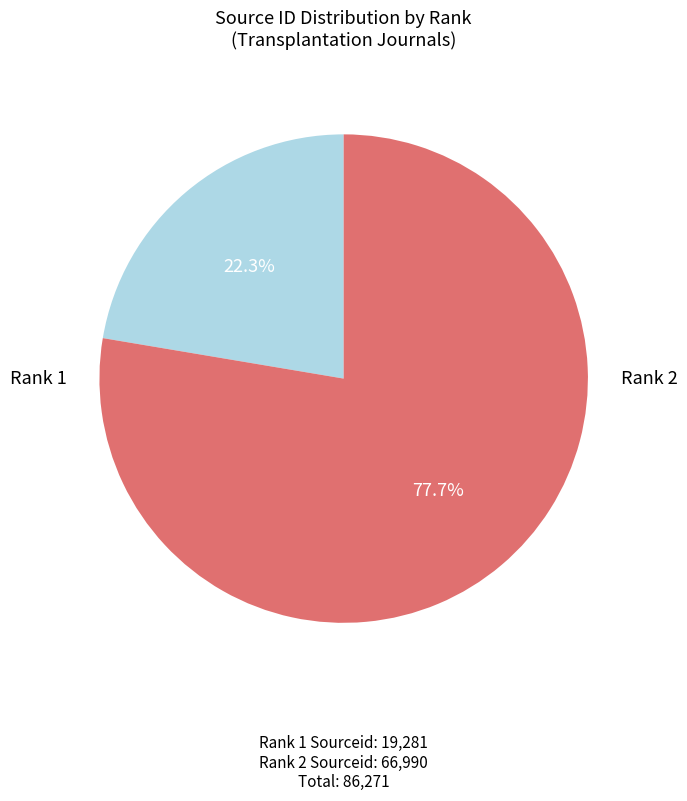

Does any single category account for the majority?

Yes